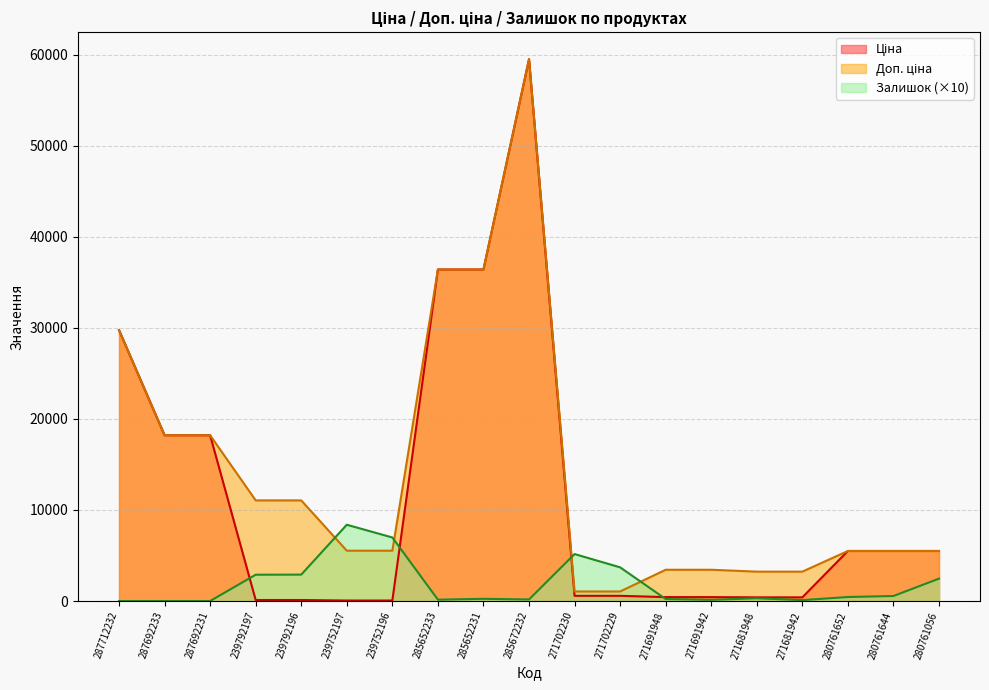

How many intersections are there between Ціна and Залишок?

4